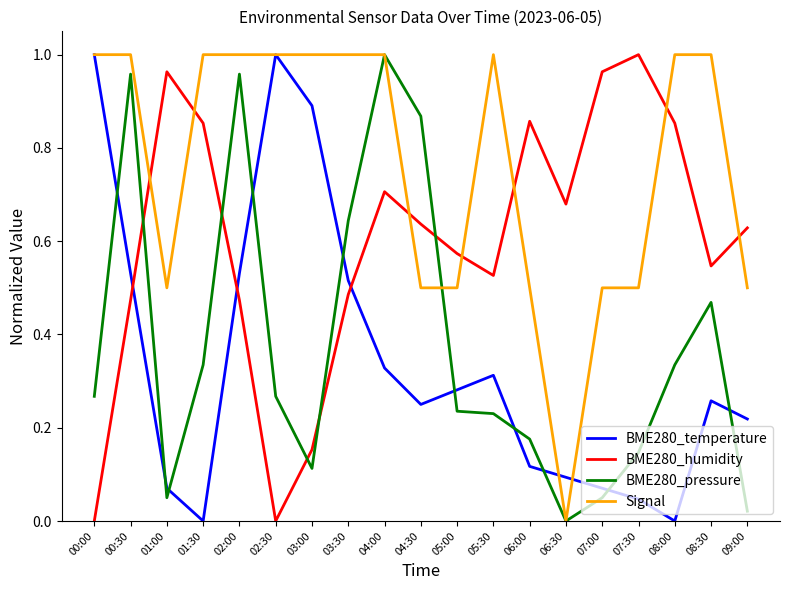

Which series has the largest total across all categories?

Signal